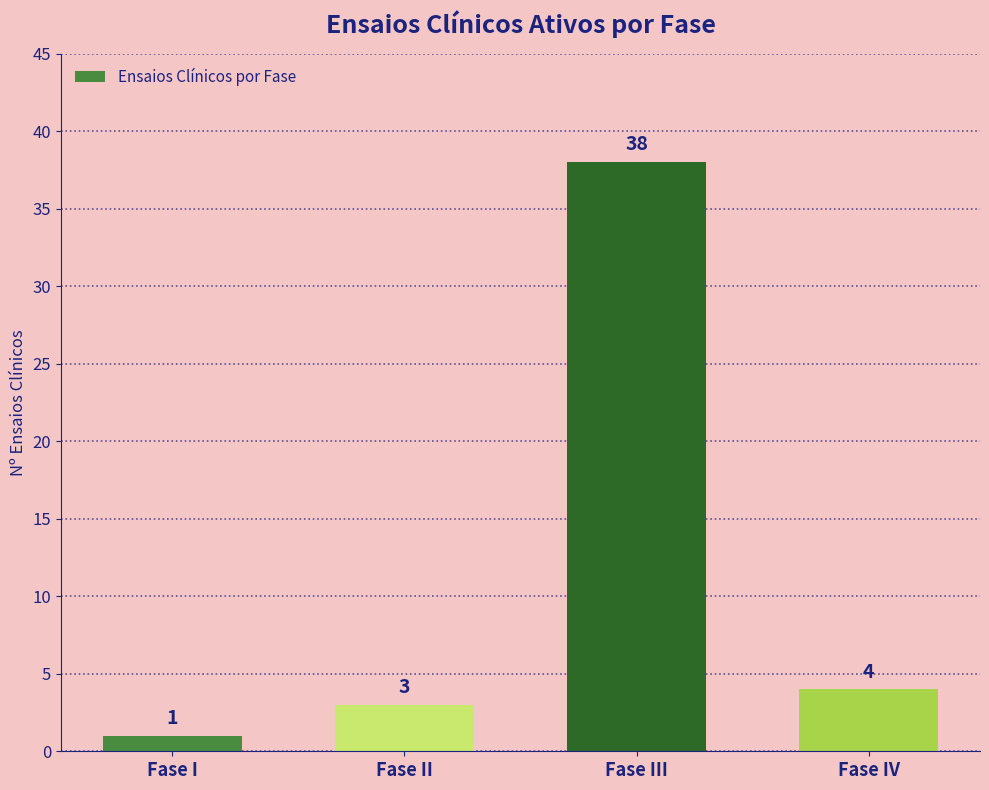

What is the sum of the values at Fase IV and Fase I?

5